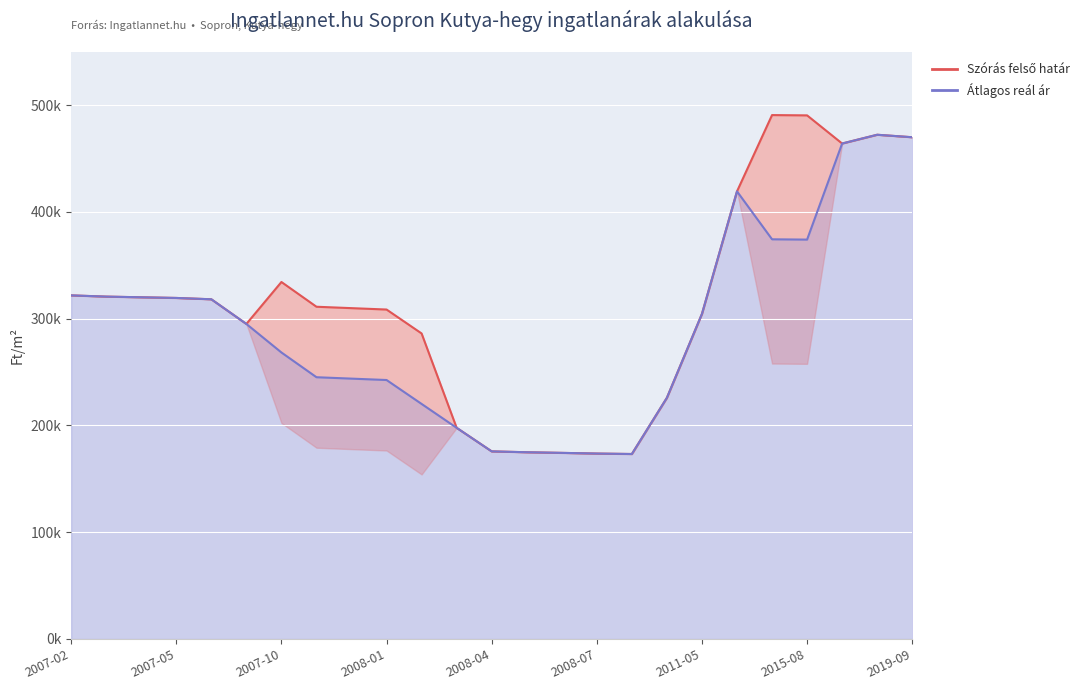

What is the label of the 12th point from the right?

2008-05